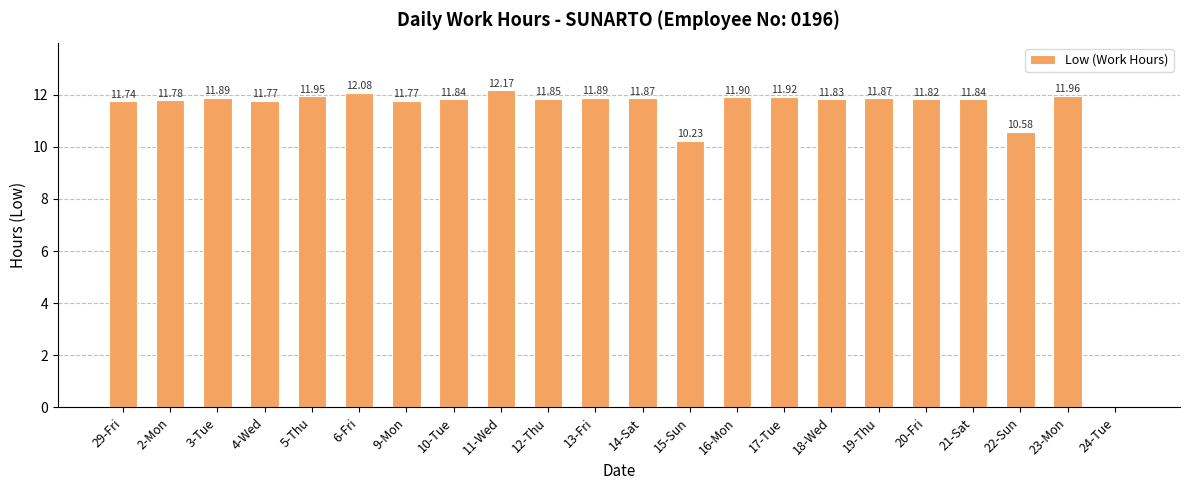

What is the sum of all values?

246.6